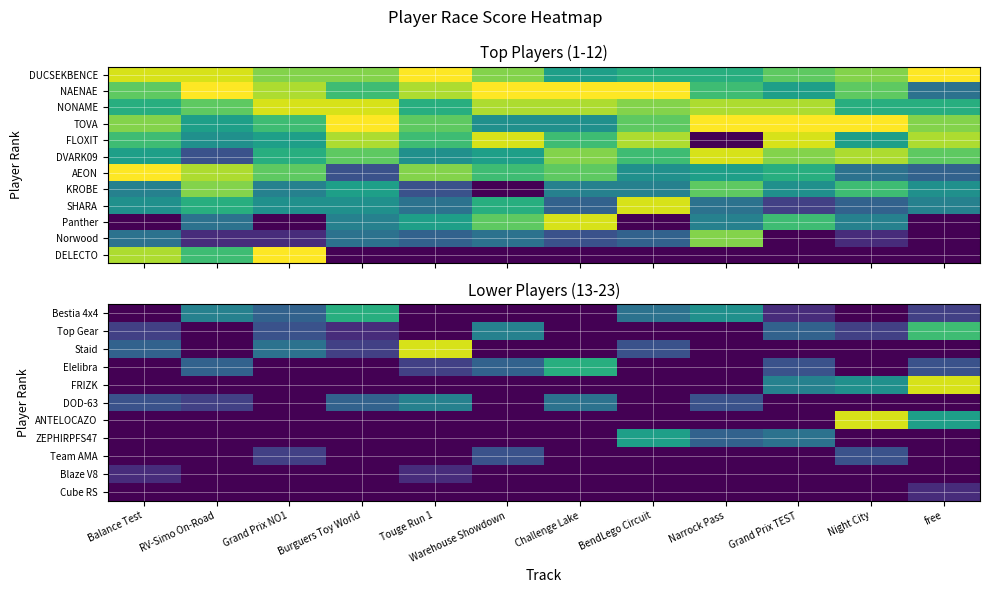

Is it true that Blaze V8 equals 0 at Burguers Toy World?

True